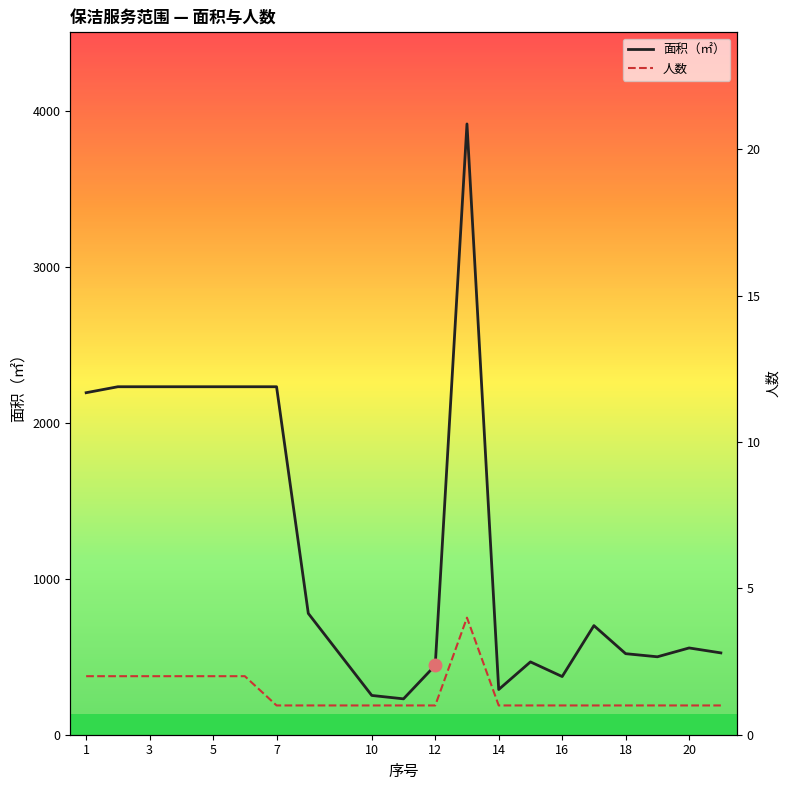

Does the chart have visible grid lines?

No